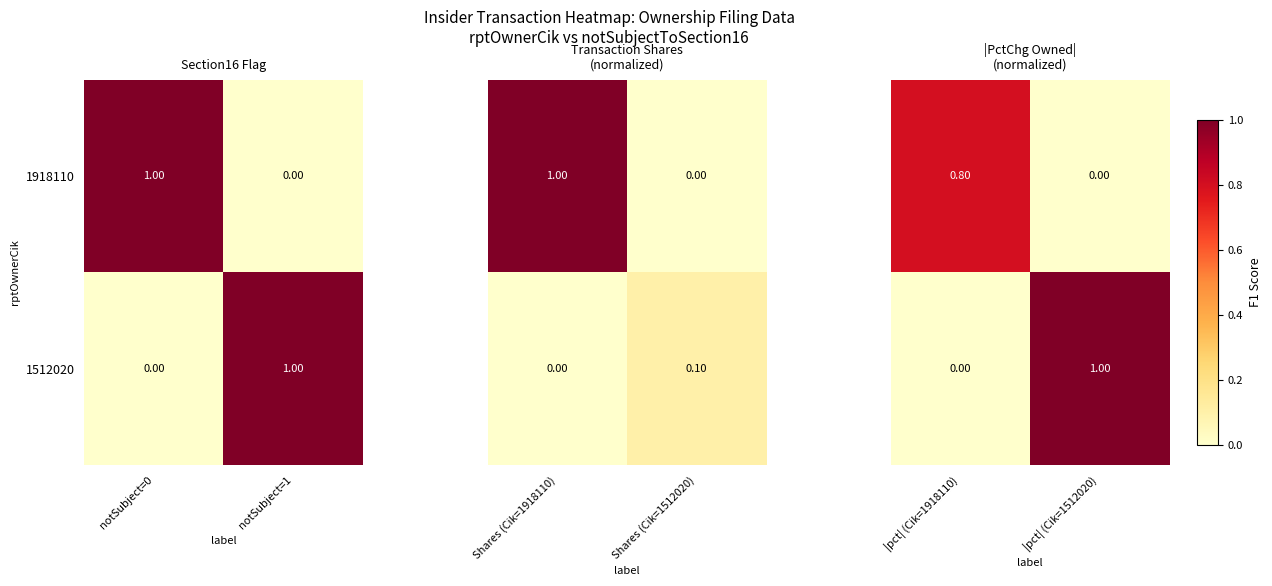

Rank the categories by 1918110 value from highest to lowest.

notSubject=0, notSubject=1